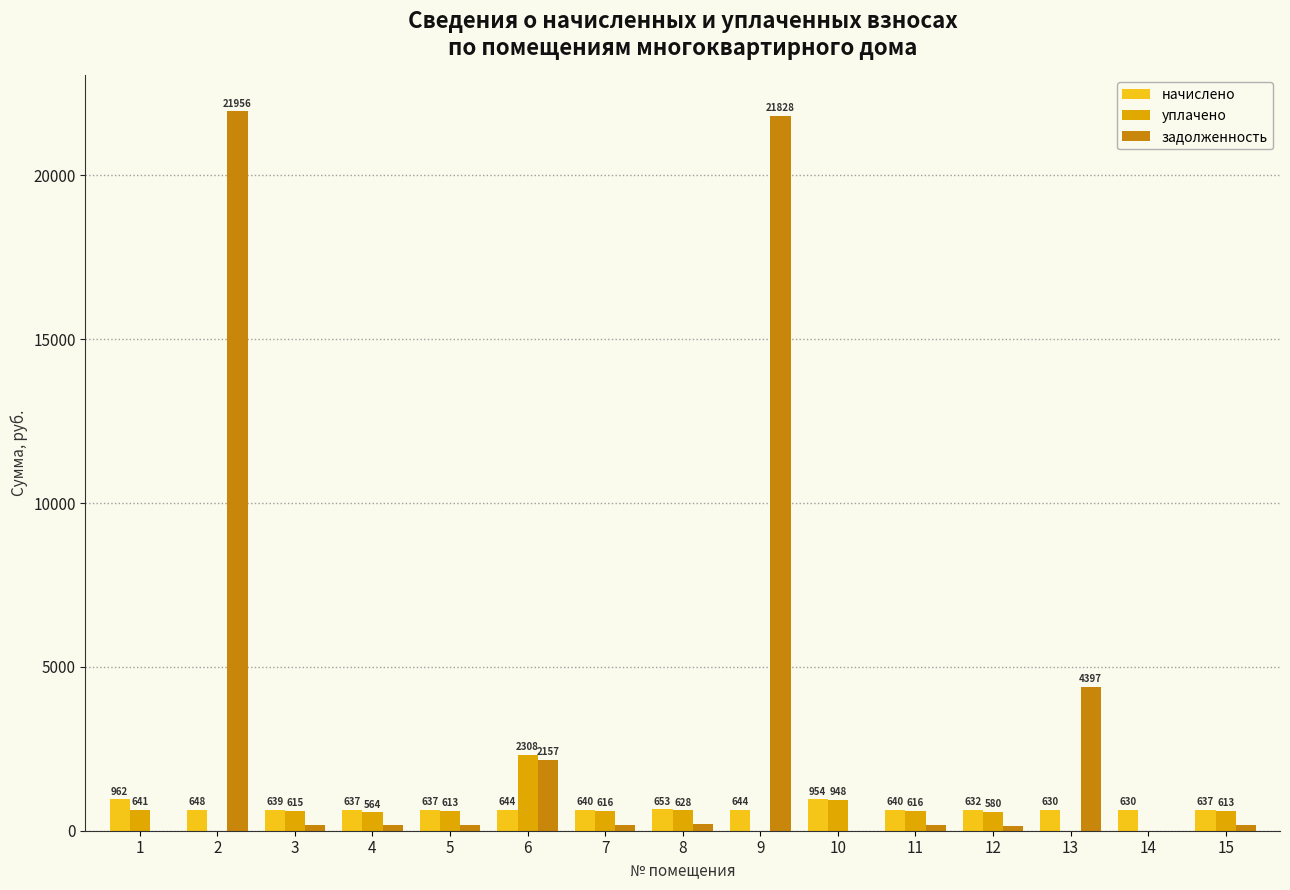

Which series has the largest total across all categories?

задолженность